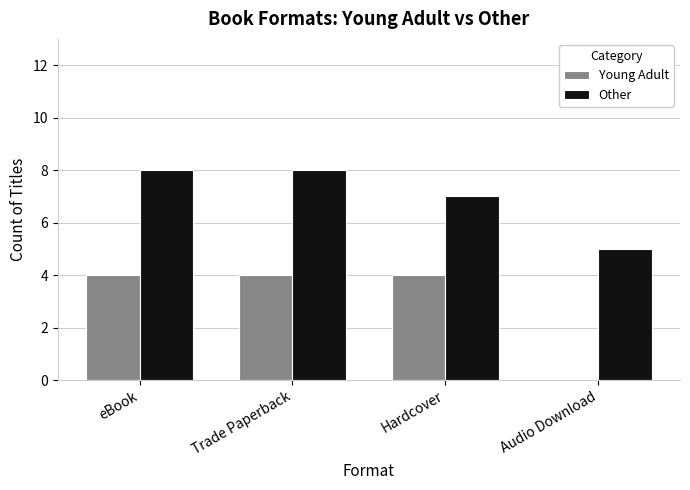

Reading left to right, transcribe all the data shown in this chart.

Young Adult: 4	4	4	0
Other: 8	8	7	5